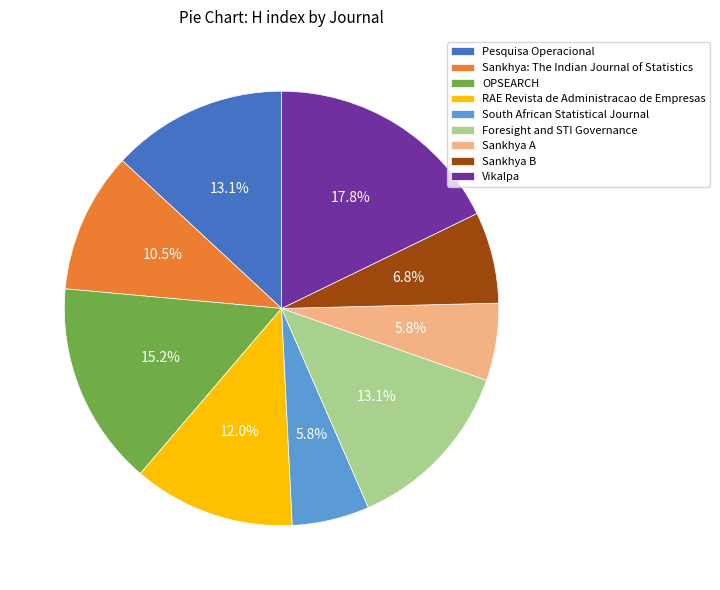

Combined, what portion of the pie is Sankhya: The Indian Journal of Statistics and RAE Revista de Administracao de Empresas?

22.5%